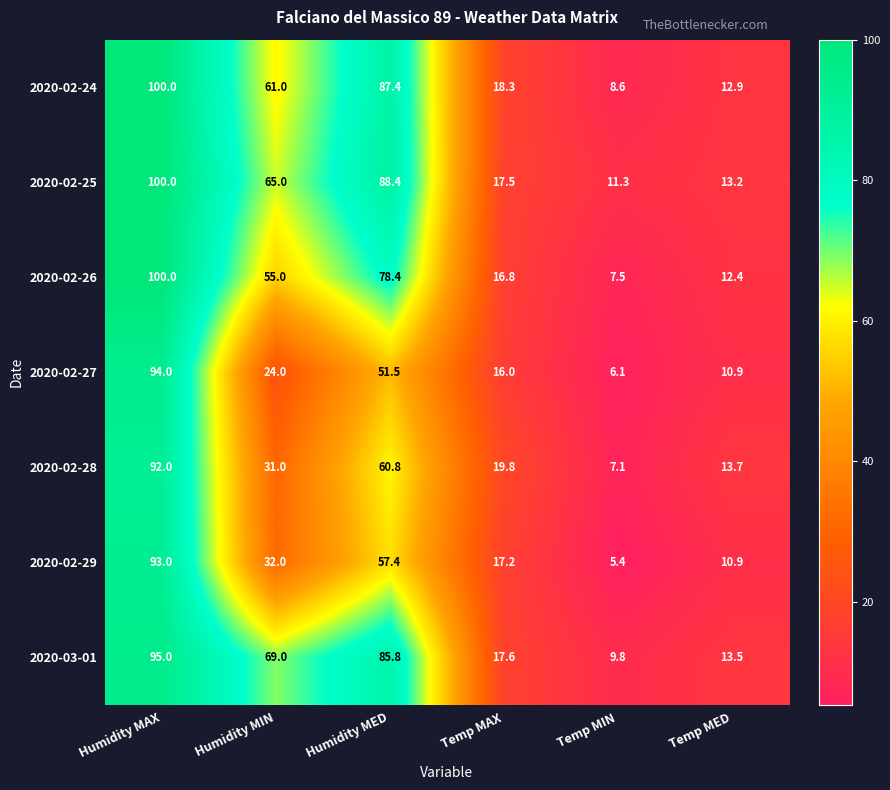

The 2020-02-25 series shows 11.3 at Temp MIN. True or false?

True